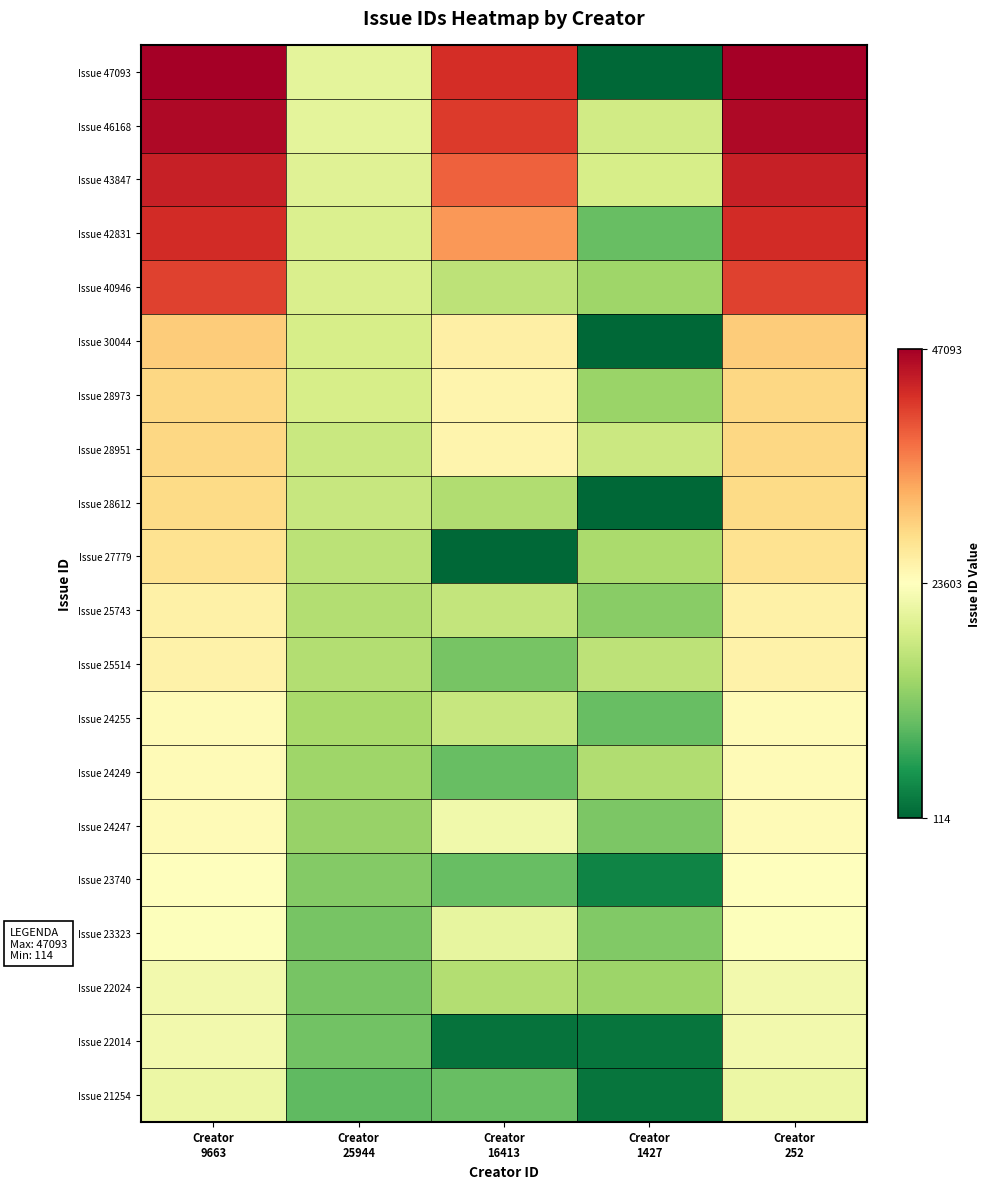

Count the number of data series in this chart.

20